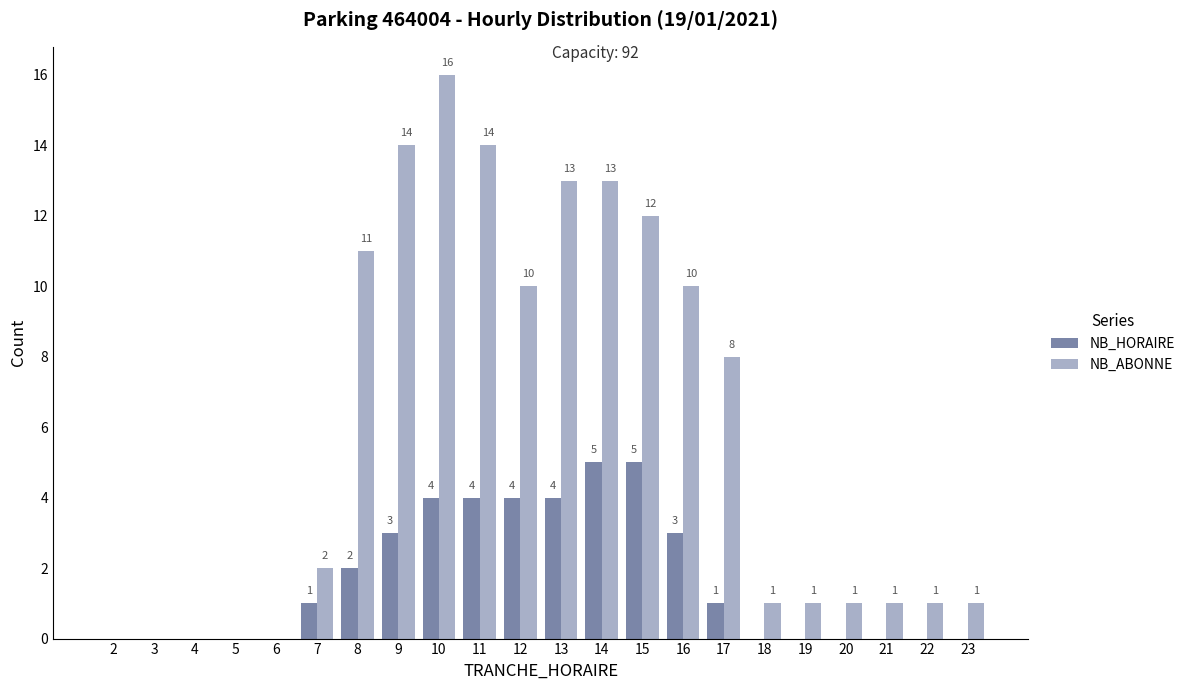

What is the maximum value for NB_HORAIRE?

5